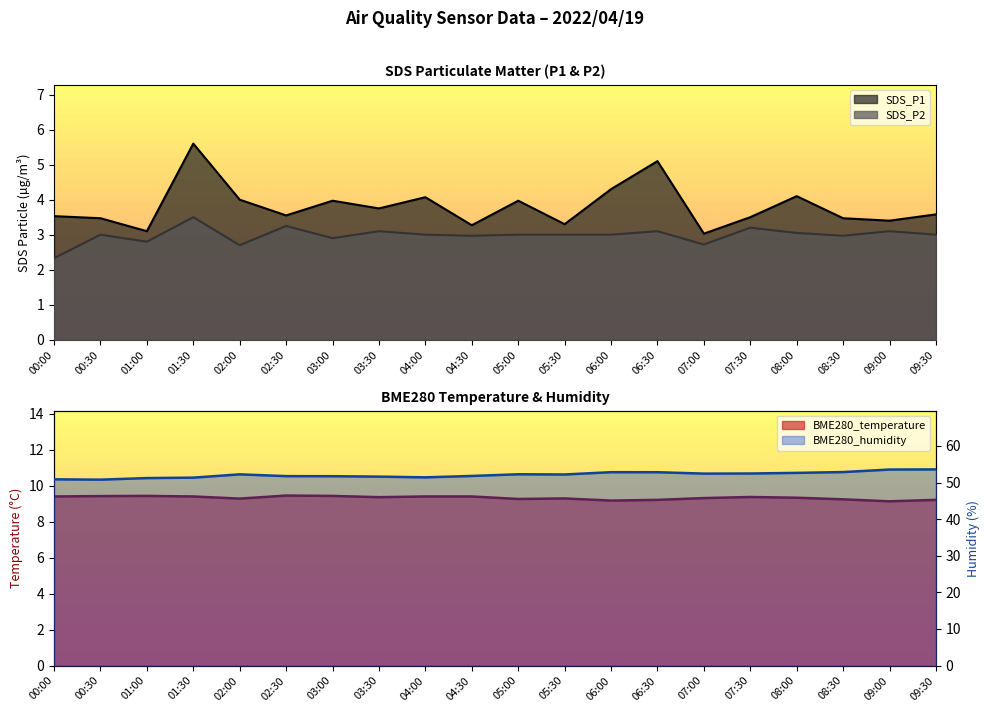

True or false: BME280_temperature and BME280_humidity cross at least once.

False